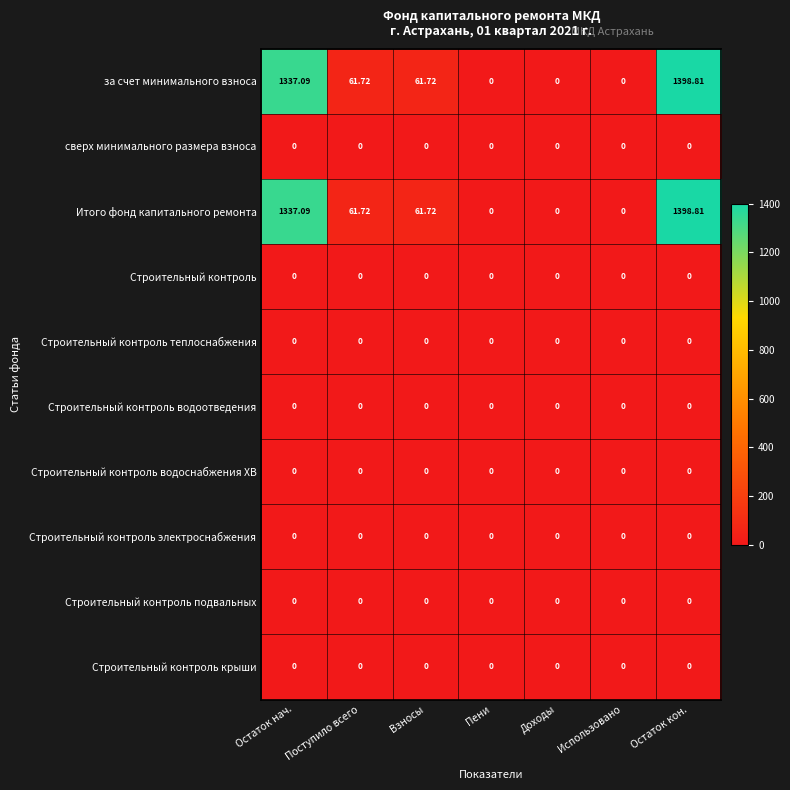

At which category is the sum across all series the highest?

Остаток кон.